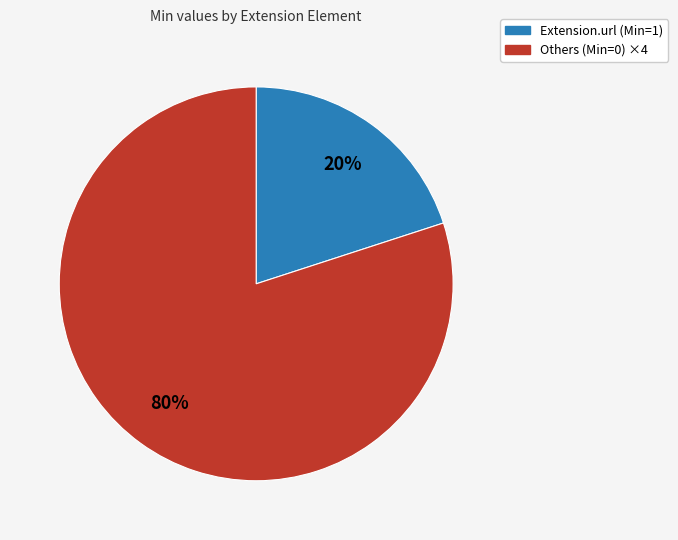

To the nearest percent, what is the average slice percentage?

50%